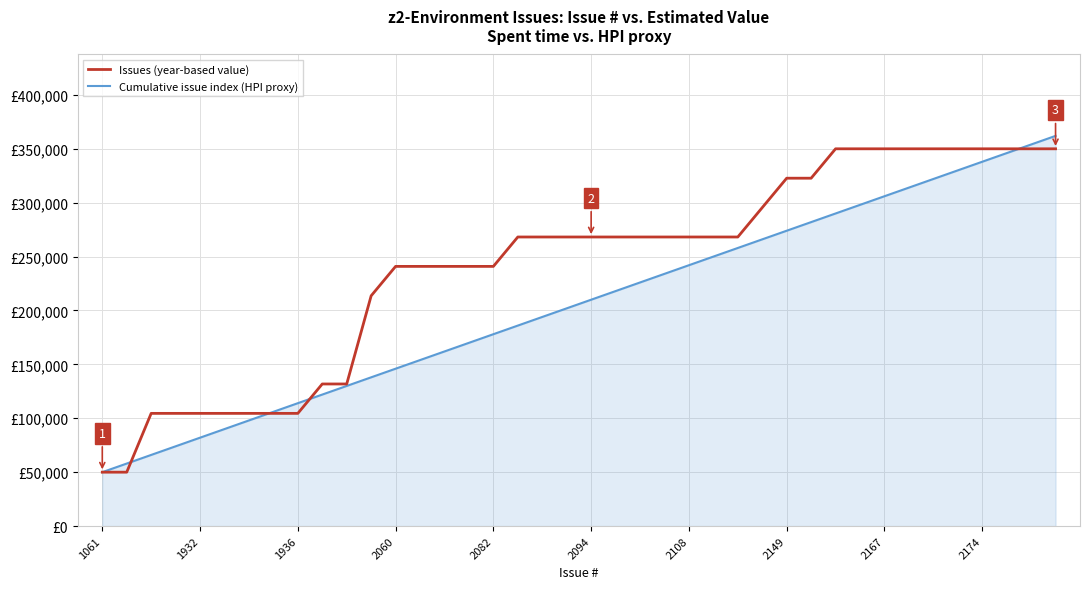

Which series has the widest spread of values?

Cumulative issue index (HPI proxy)